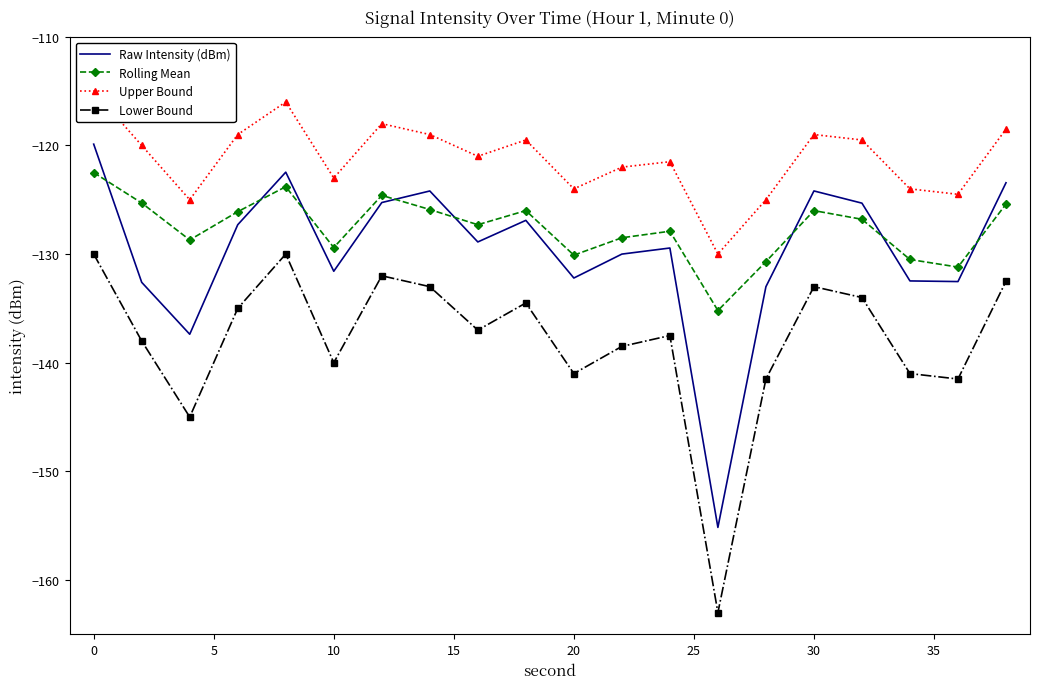

Is the value of Rolling Mean at 15 greater than the value of Upper Bound at 17?

Yes